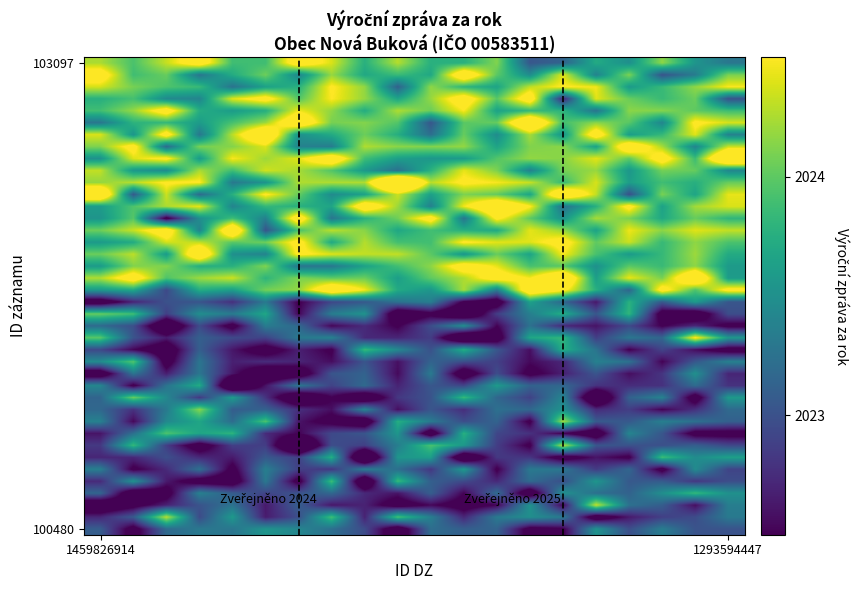

How many series are shown in this chart?

40